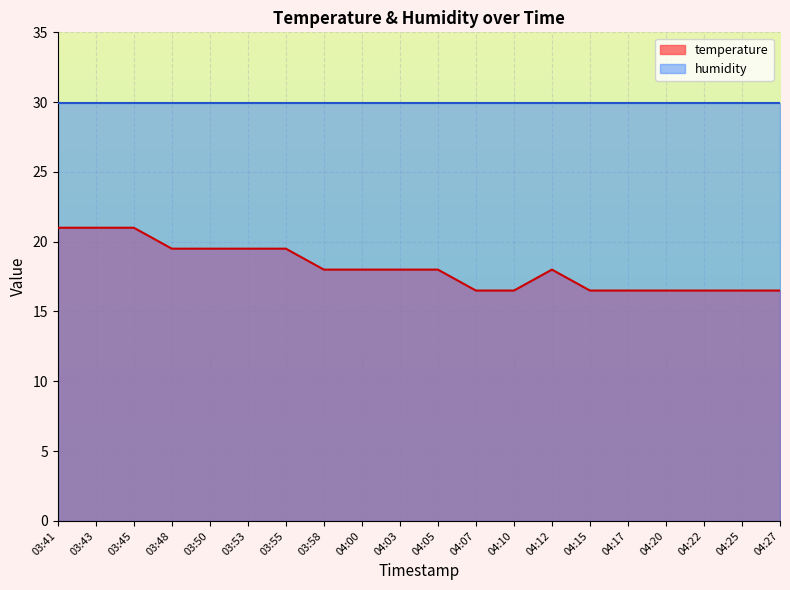

At which category does the data reach its first local peak?

04:12